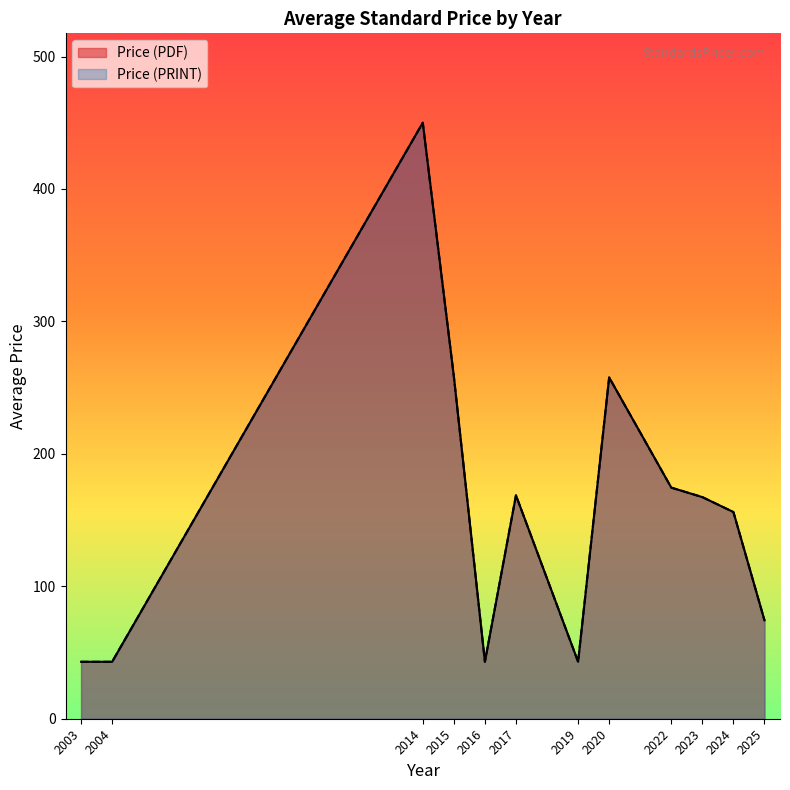

What are all the series names shown in the legend?

Price (PDF), Price (PRINT)